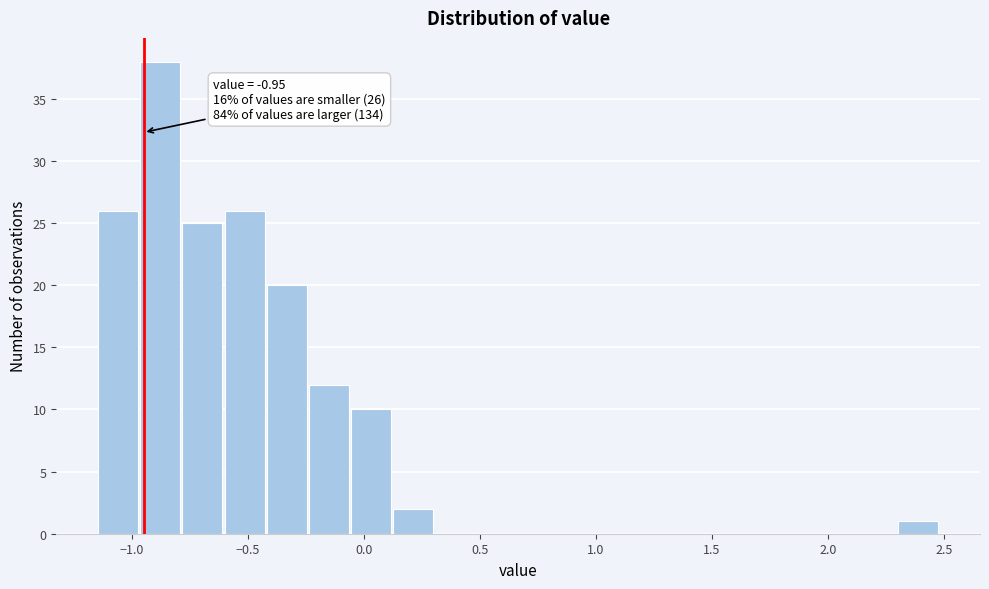

Read against the x-axis, roughly where is the centre of the tallest bar?

-0.90